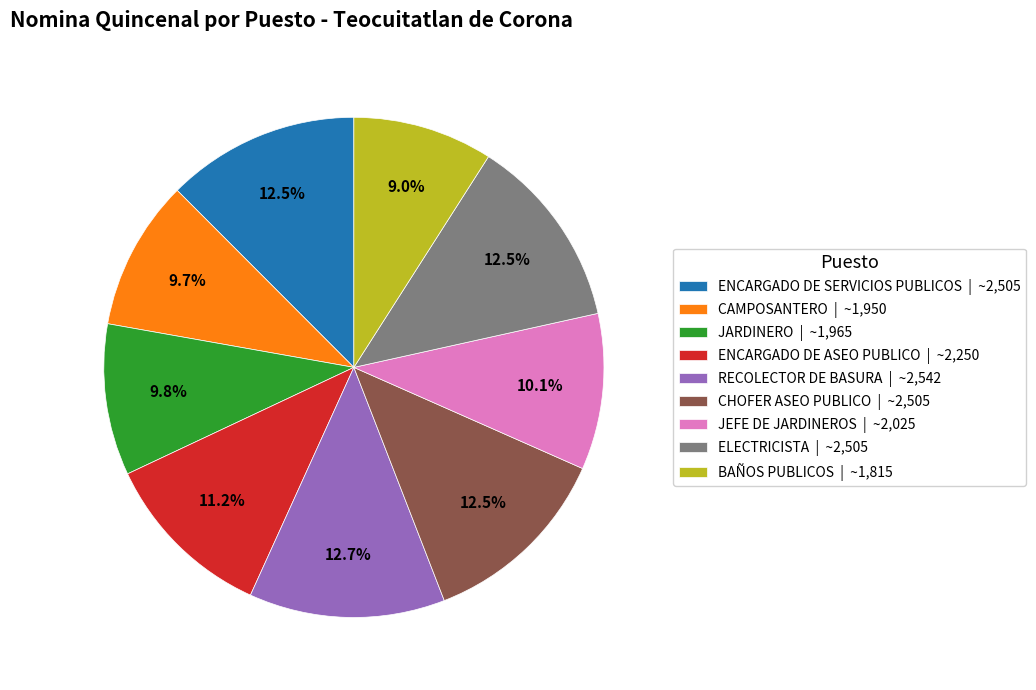

Which category has the smallest portion of the pie?

BAÑOS PUBLICOS